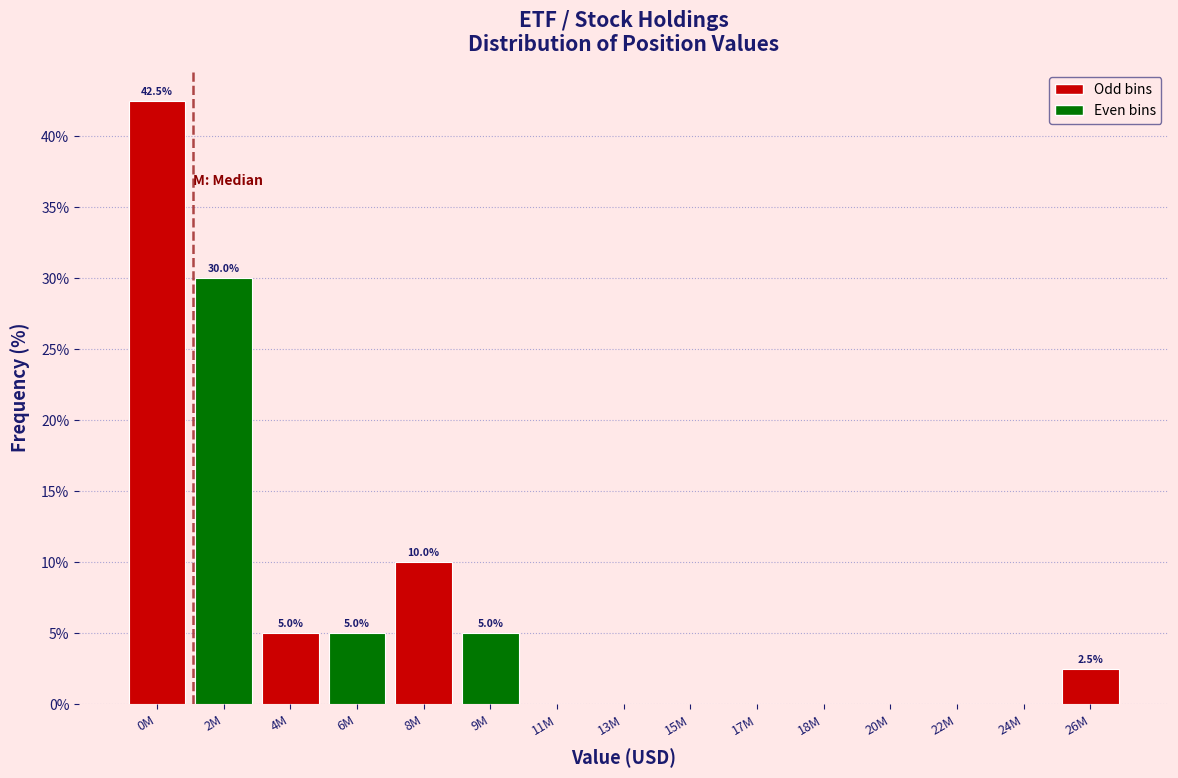

Reading right to left, transcribe all the data shown in this chart.

26M=2.5	24M=0.0	22M=0.0	20M=0.0	18M=0.0	17M=0.0	15M=0.0	13M=0.0	11M=0.0	9M=5.0	8M=10.0	6M=5.0	4M=5.0	2M=30.0	0M=42.5